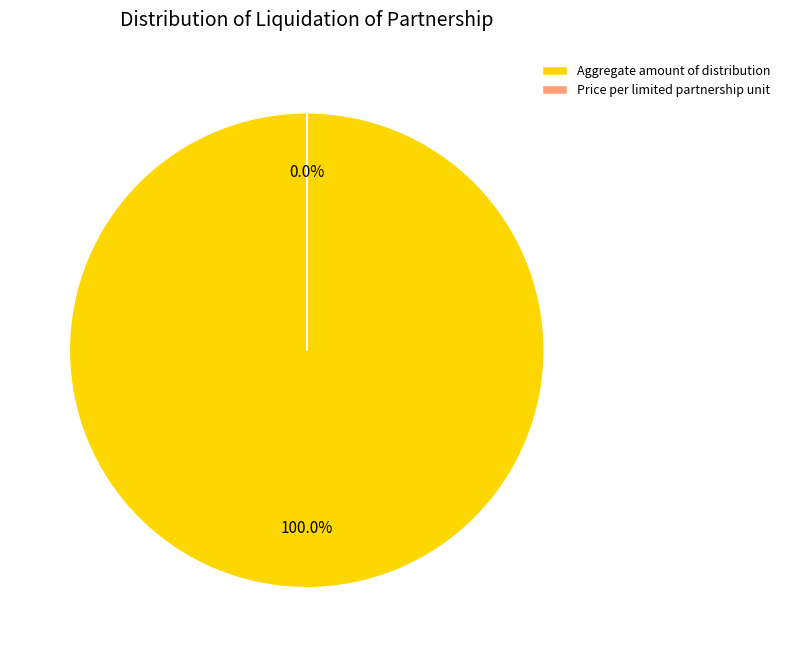

The Price per limited partnership unit slice represents 0% of the pie. True or false?

True